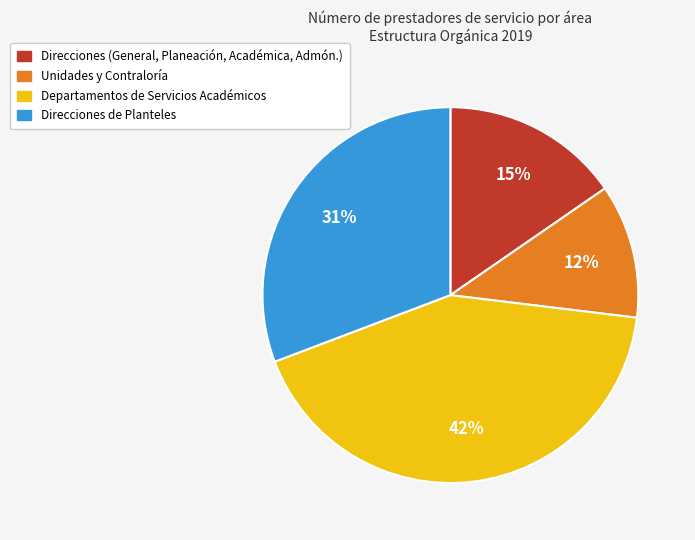

To the nearest percent, what is the average slice percentage?

25%